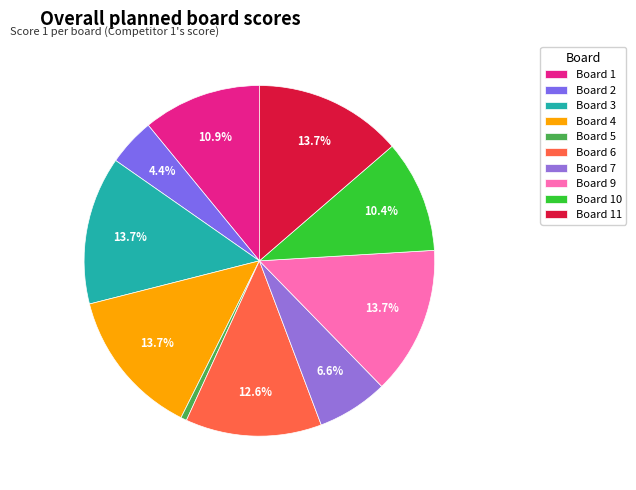

How many segments does this pie chart have?

10